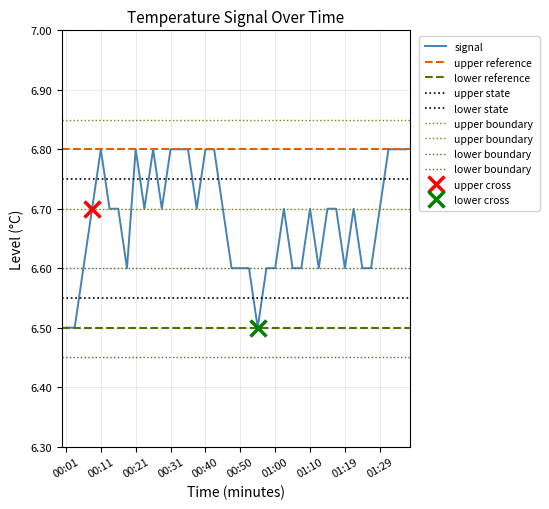

How many lines are shown in the chart?

1